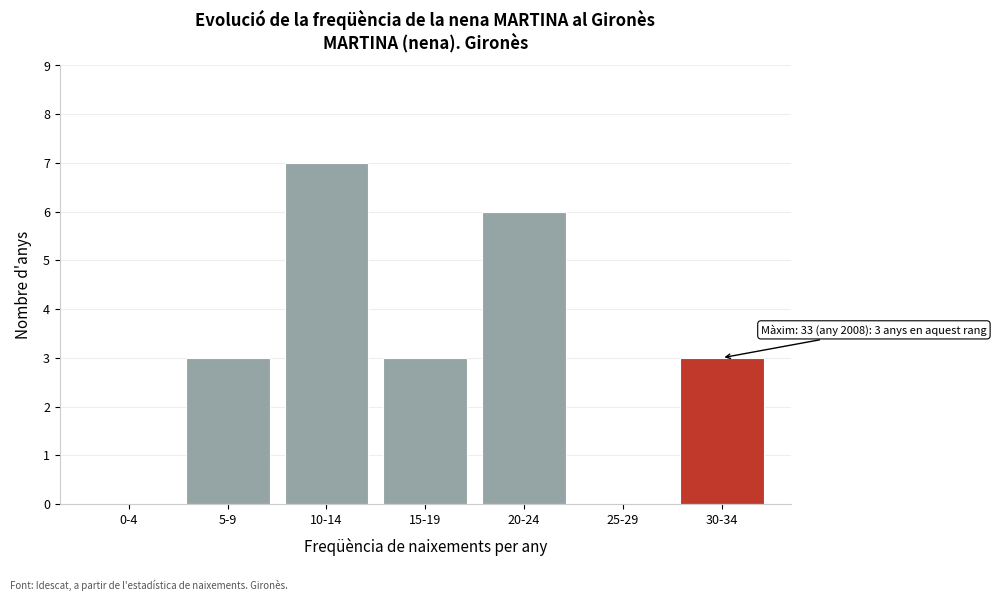

Reading right to left, transcribe all the data shown in this chart.

30-34=3	25-29=0	20-24=6	15-19=3	10-14=7	5-9=3	0-4=0